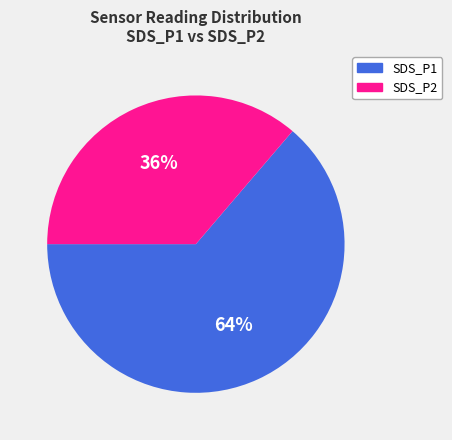

To the nearest percent, what percentage of the pie is SDS_P1?

63%